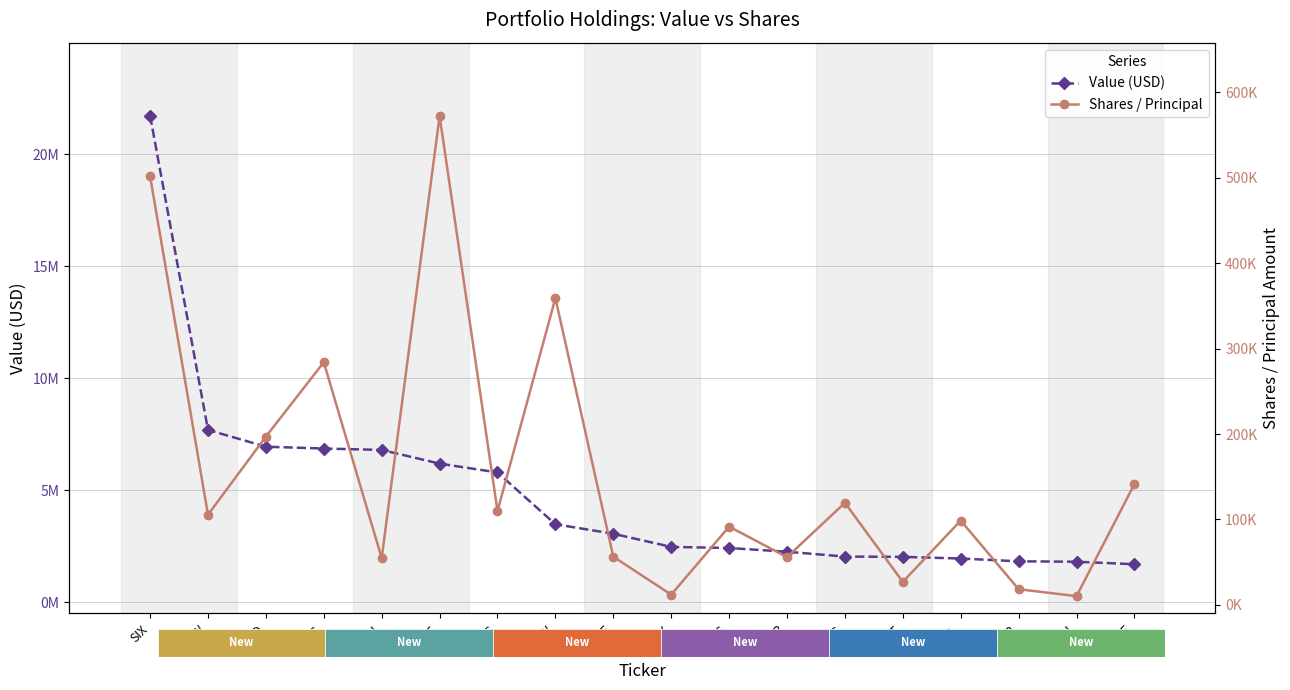

Which series has the largest total across all categories?

Value (USD)